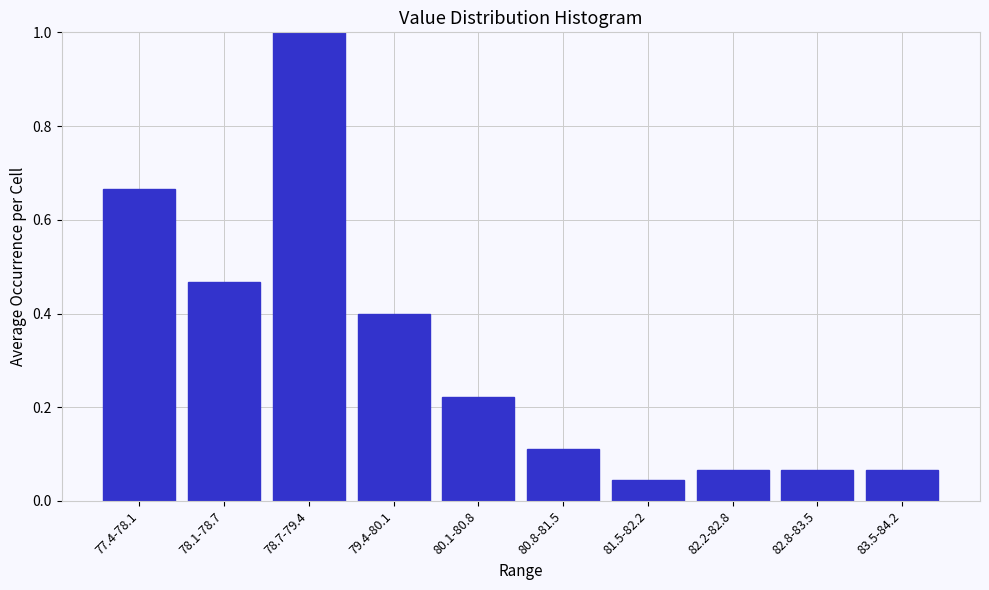

True or false: the data shows 0.6 at 78.1-78.7.

False